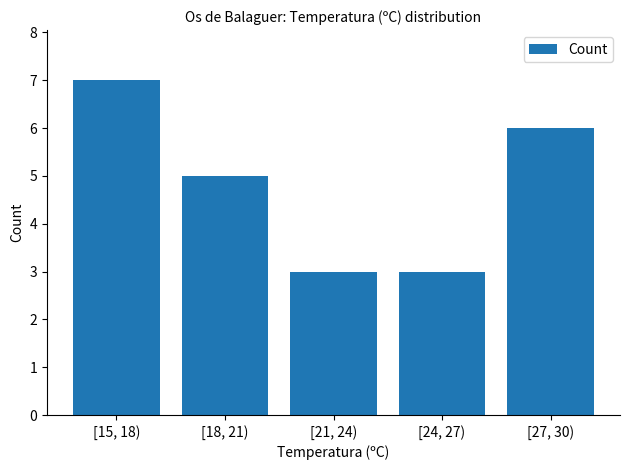

Reading left to right, list all the values displayed in this chart.

7	5	3	3	6